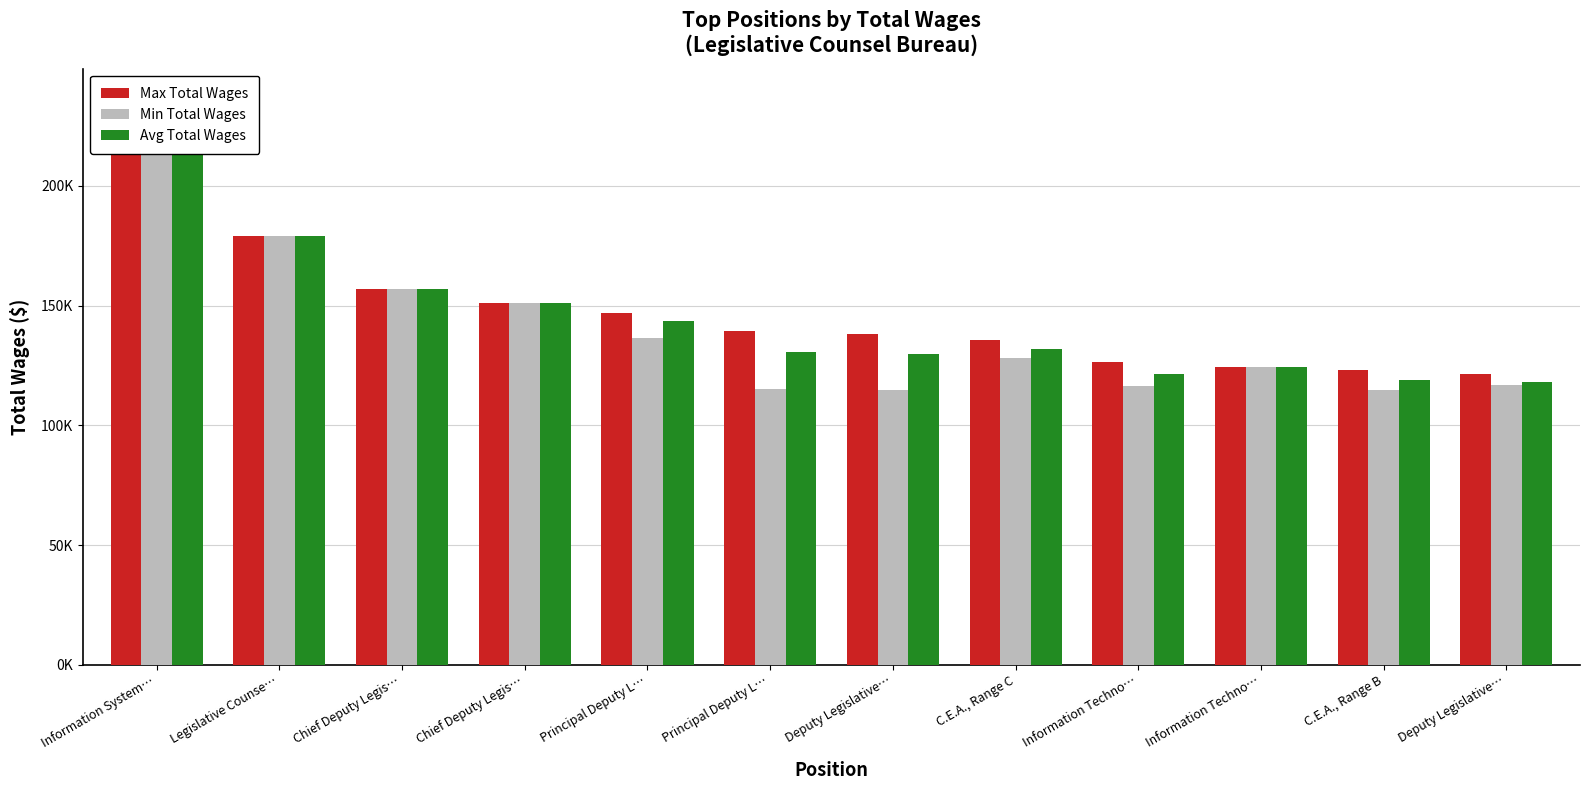

What is the smallest value displayed?

114682.4